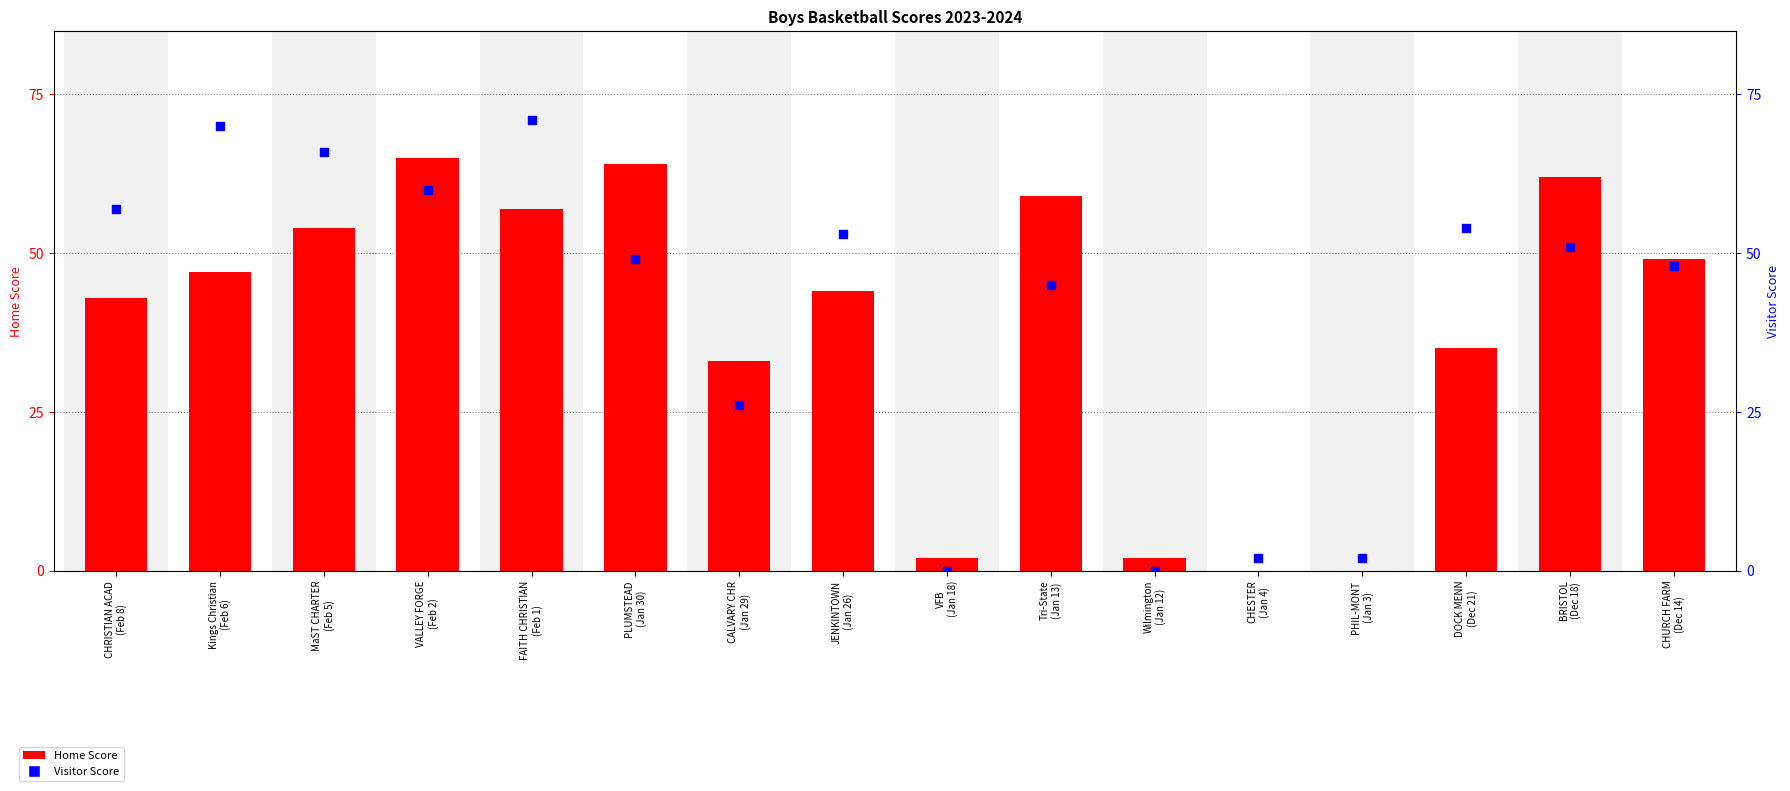

What is the total value across all series at VFB
(Jan 18)?

2